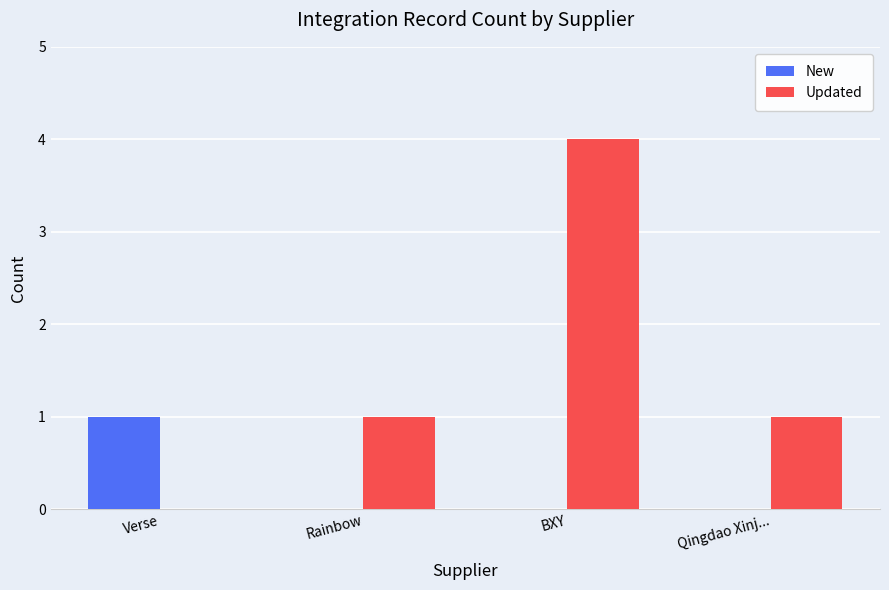

What is the difference between the Updated values at Verse and Rainbow?

1